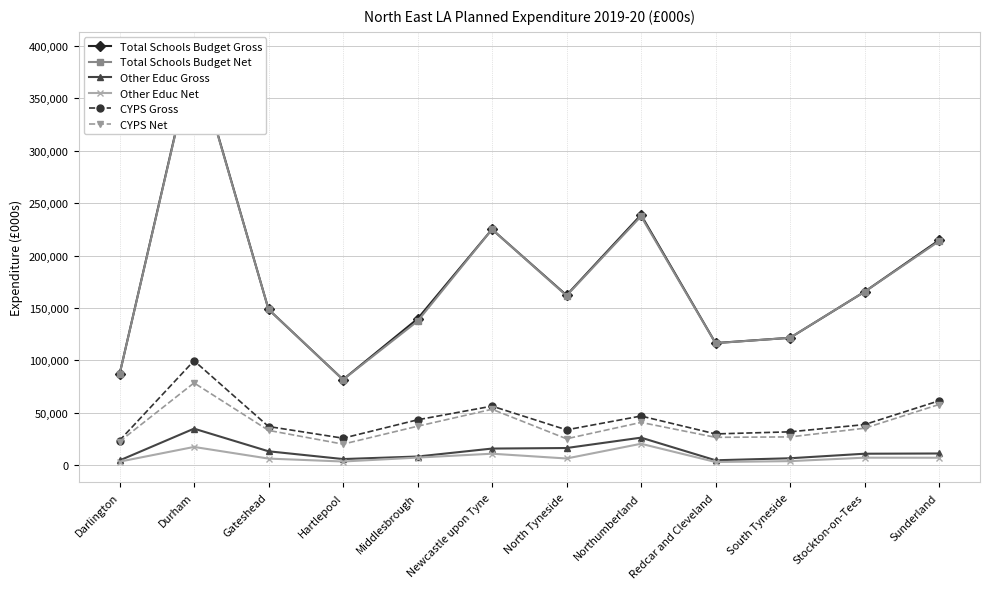

What is the minimum value shown in the chart?

2988.5